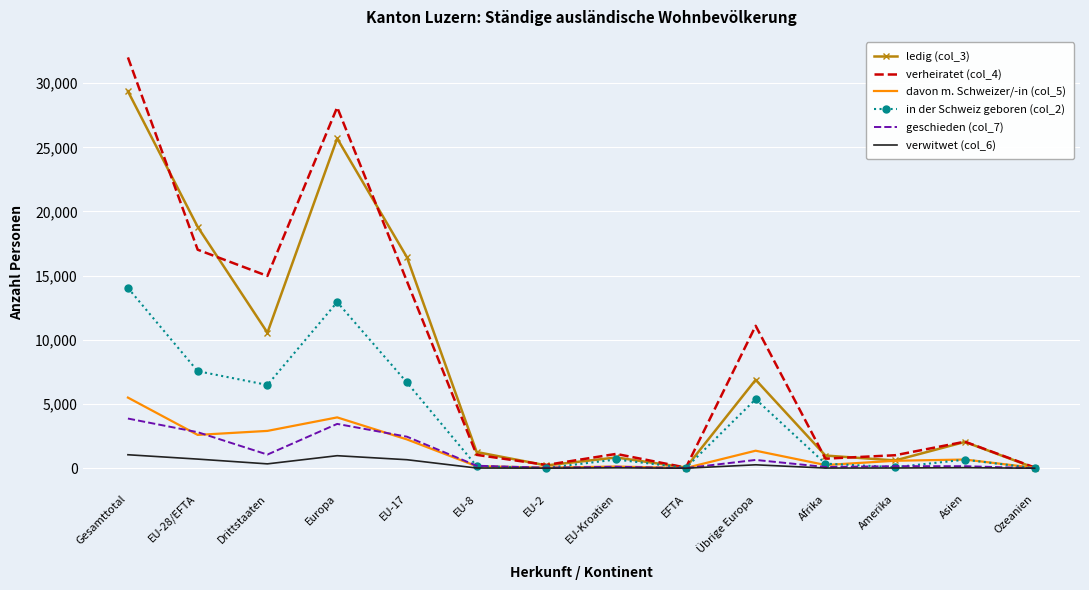

Which series has the widest spread of values?

verheiratet (col_4)